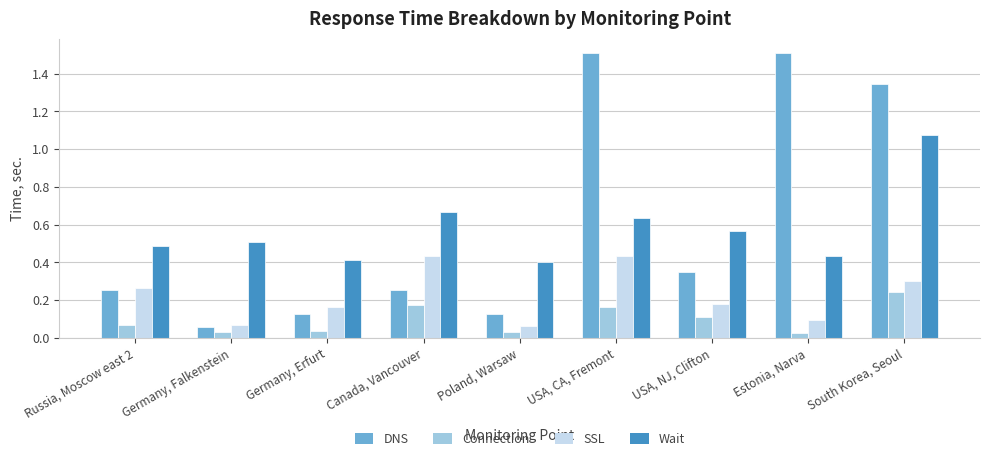

What is the label of the 7th bar from the right?

Germany, Erfurt